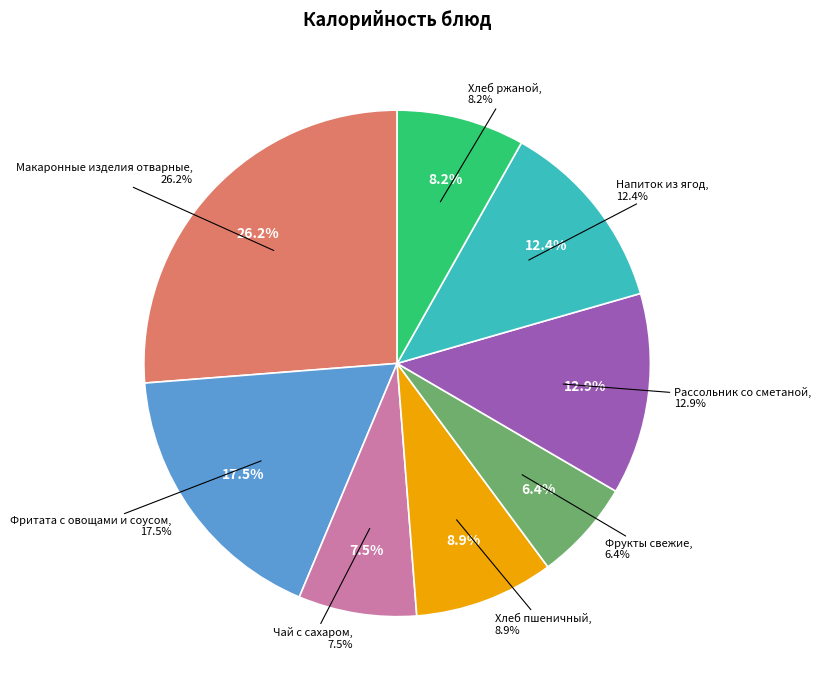

What percentage is the Напиток из ягод slice, to the nearest percent?

12%